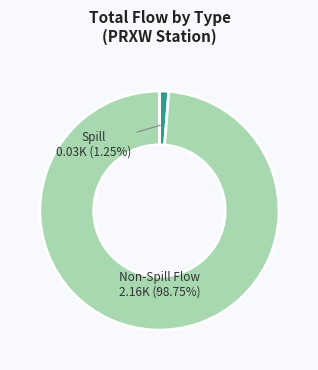

Is there any slice that represents more than half of the pie?

Yes